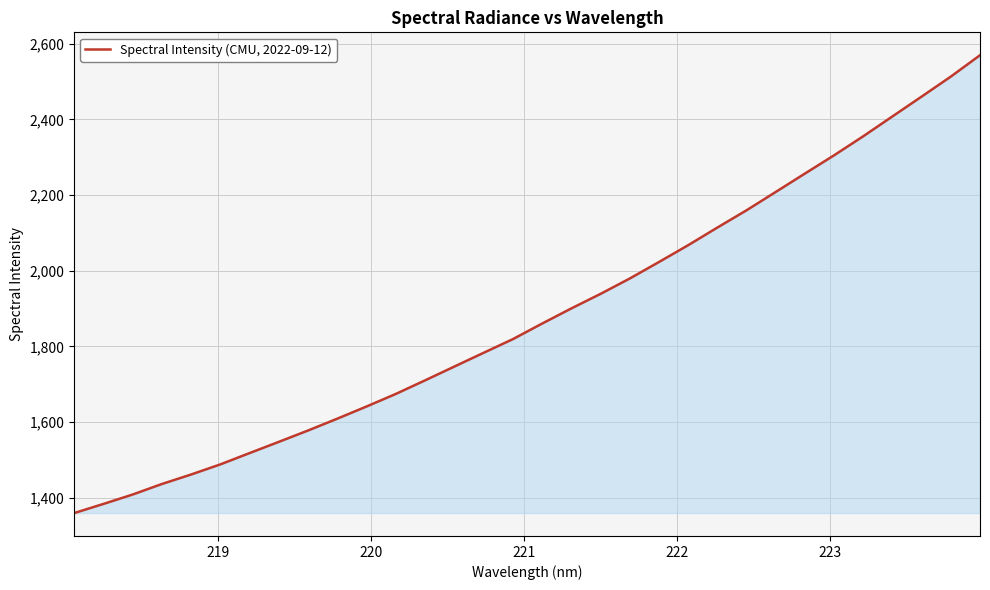

What is the minimum value shown in the chart?

1359.8